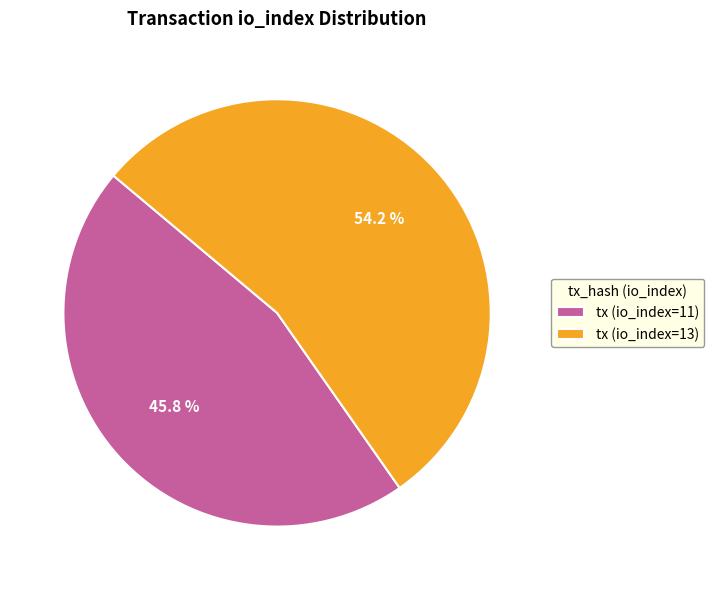

Rank the categories by value from highest to lowest.

tx (io_index=13), tx (io_index=11)